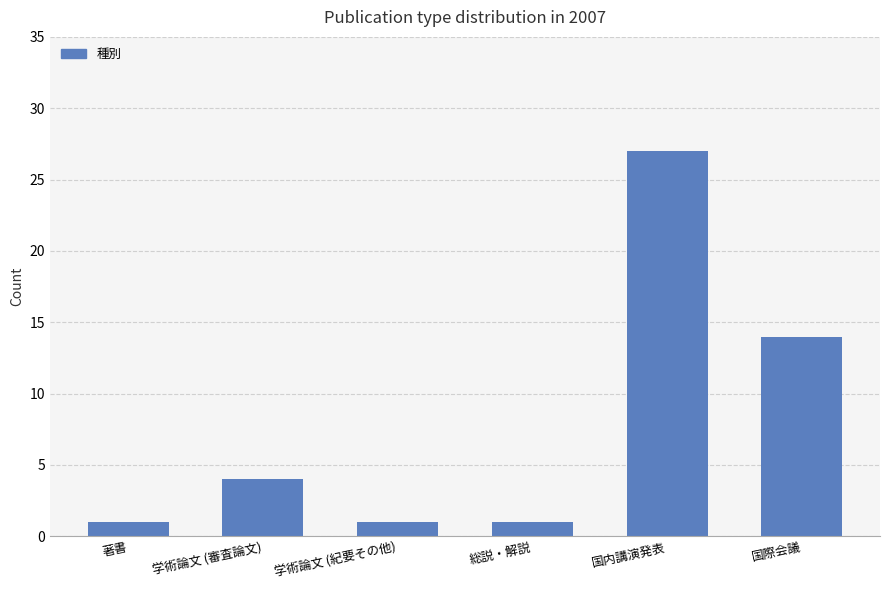

Where is the data nearest to the value 14?

国際会議